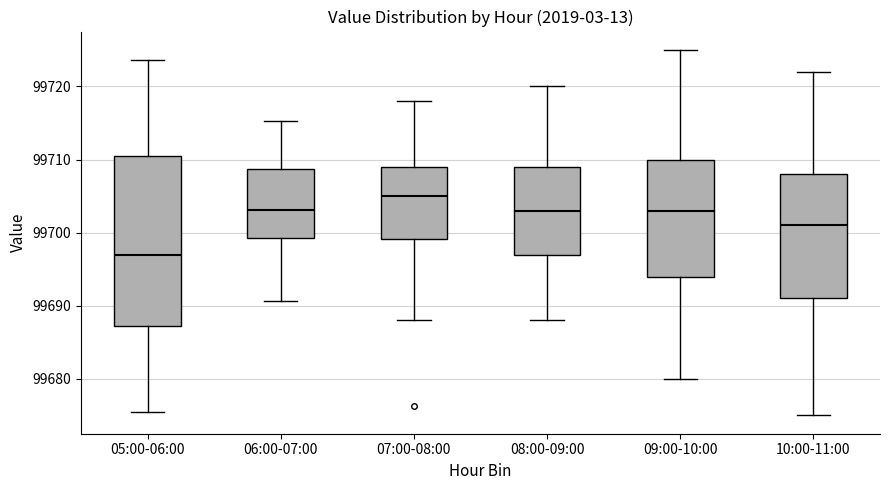

Reading left to right, read every box against the y-axis: the position of its median line, the range the box covers, and the ends of its whiskers. The values are not printed on the chart, so give them approximately, as read against the axis.

05:00-06:00: median 99697, box 99687 to 99710, whiskers 99676 to 99724
06:00-07:00: median 99703, box 99699 to 99709, whiskers 99691 to 99715
07:00-08:00: median 99705, box 99699 to 99709, whiskers 99688 to 99718
08:00-09:00: median 99703, box 99697 to 99709, whiskers 99688 to 99720
09:00-10:00: median 99703, box 99694 to 99710, whiskers 99680 to 99725
10:00-11:00: median 99701, box 99691 to 99708, whiskers 99675 to 99722